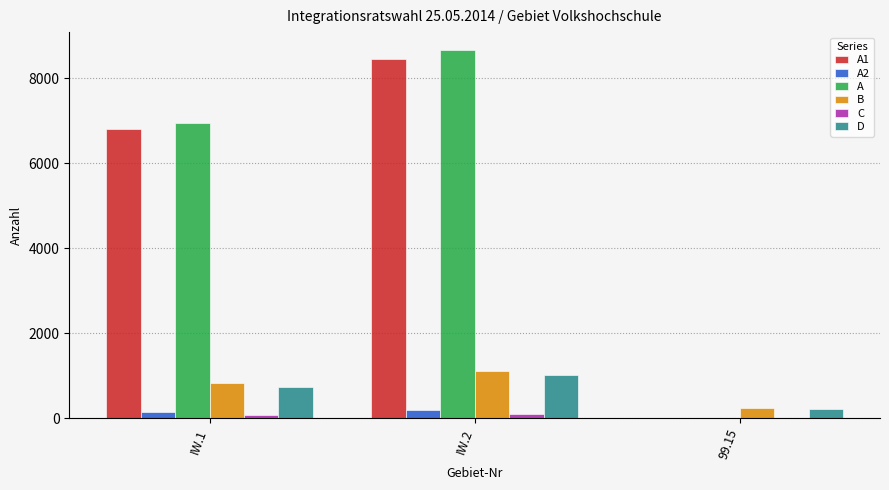

The value of A at 99.15 is 0. True or false?

True